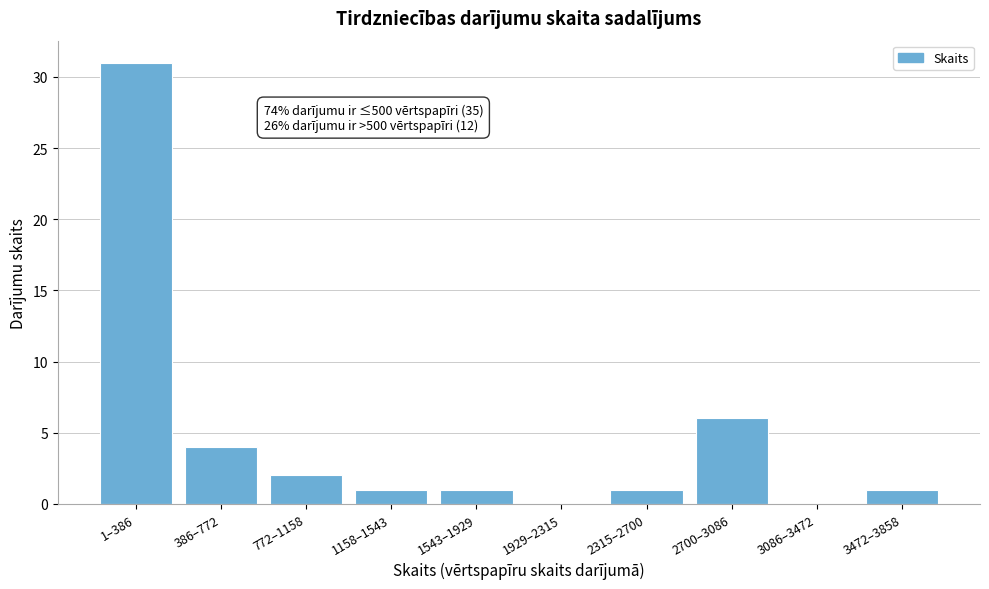

Reading right to left, what are all the values shown in this chart?

3472–3858=1	3086–3472=0	2700–3086=6	2315–2700=1	1929–2315=0	1543–1929=1	1158–1543=1	772–1158=2	386–772=4	1–386=31